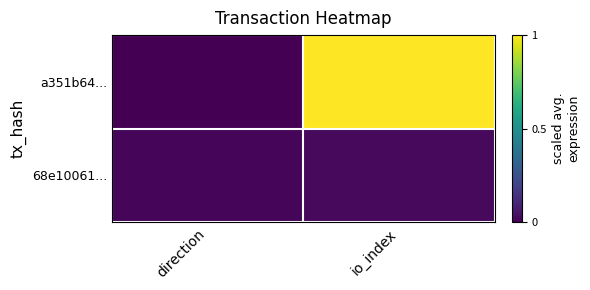

Rank the series at direction from highest to lowest value.

68e10061..., a351b64...